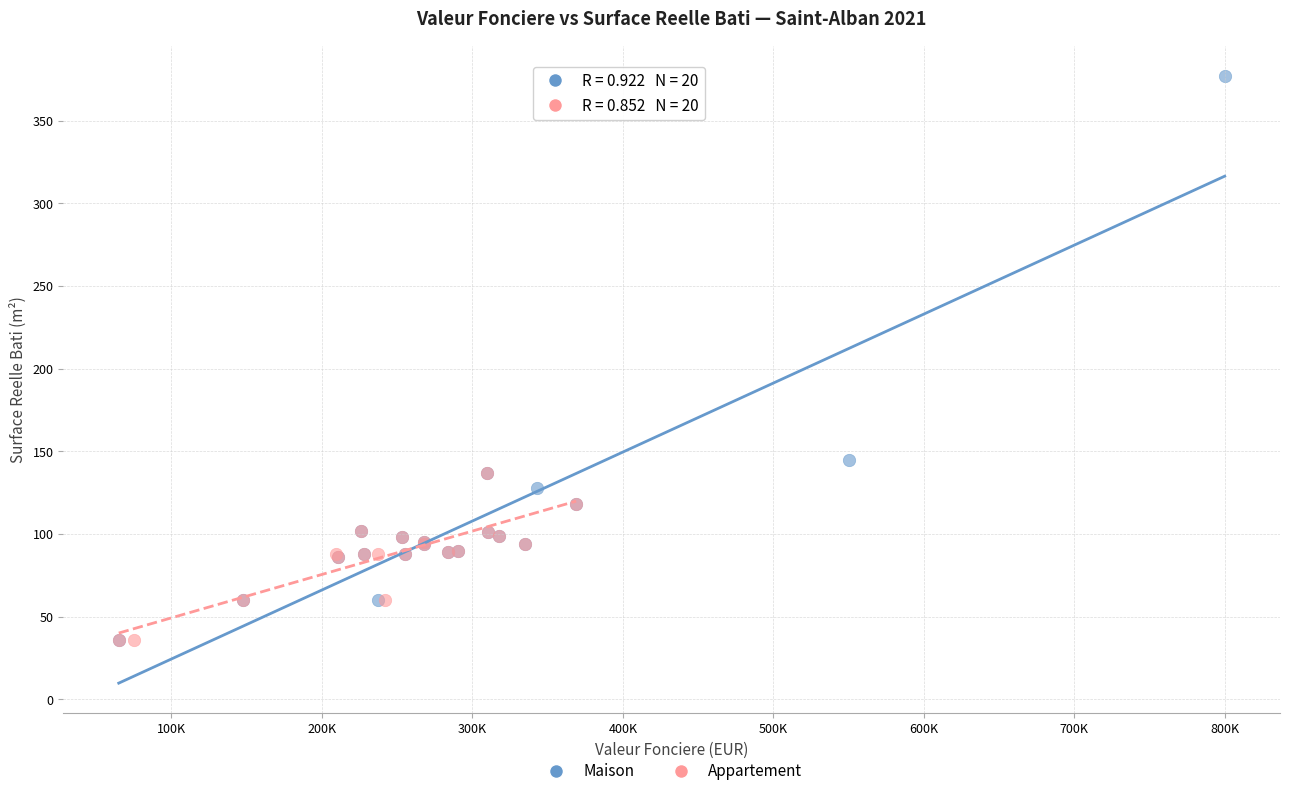

Which series reaches the maximum Y coordinate?

Maison